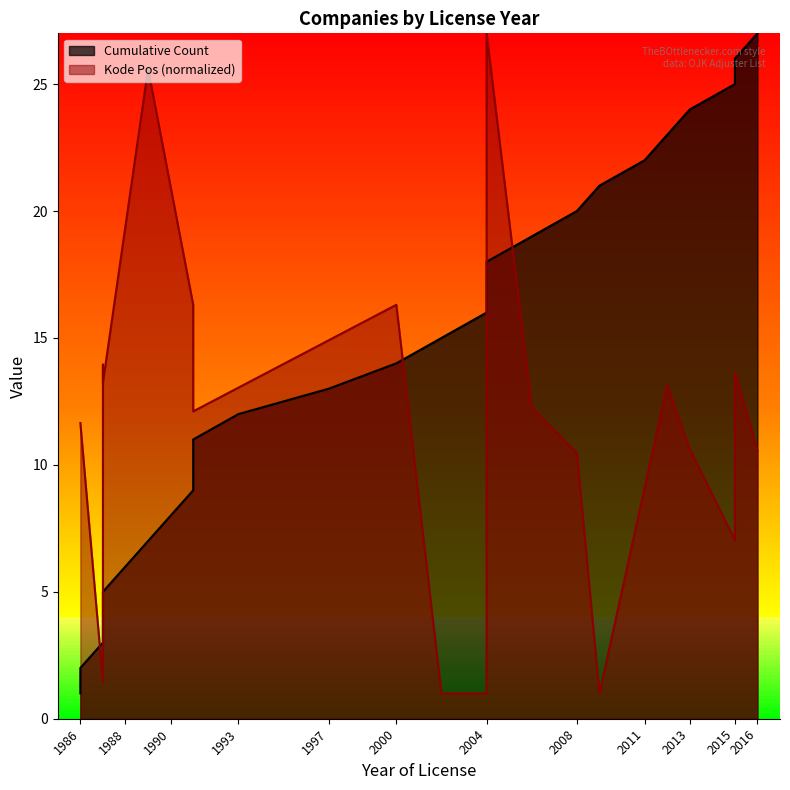

List the labels in order of value, smallest first.

1986, 1986, 1987, 1987, 1987, 1988, 1989, 1990, 1991, 1991, 1991, 1993, 1997, 2000, 2002, 2004, 2004, 2004, 2006, 2008, 2009, 2011, 2012, 2013, 2015, 2015, 2016